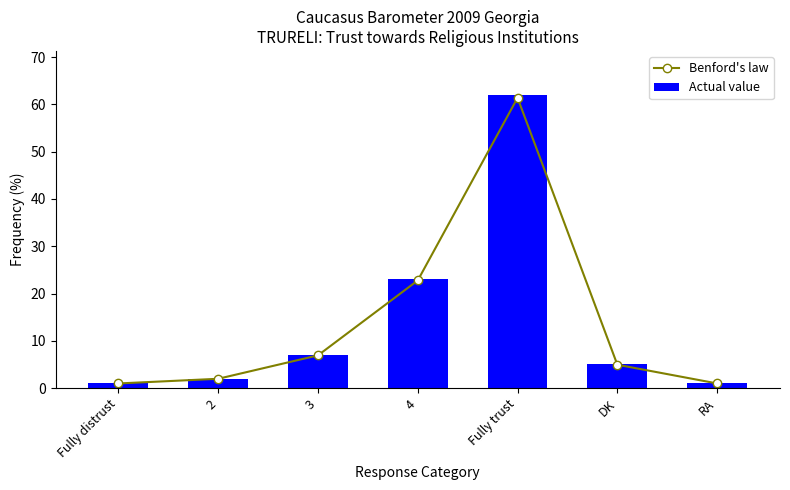

Between 2 and 3, which series saw the biggest shift?

Actual value